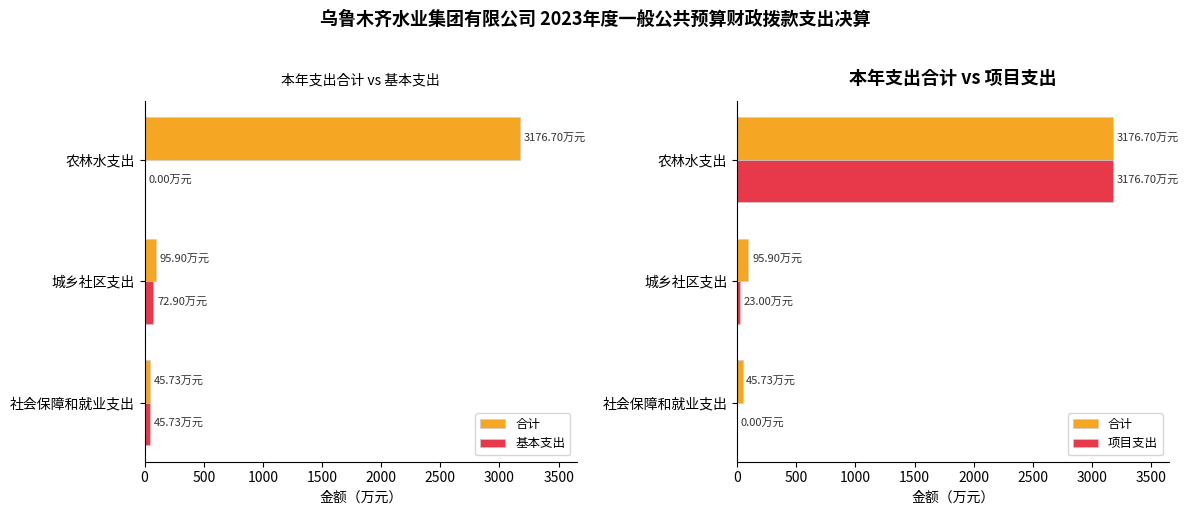

What is the total value across all series at 0?

91.5